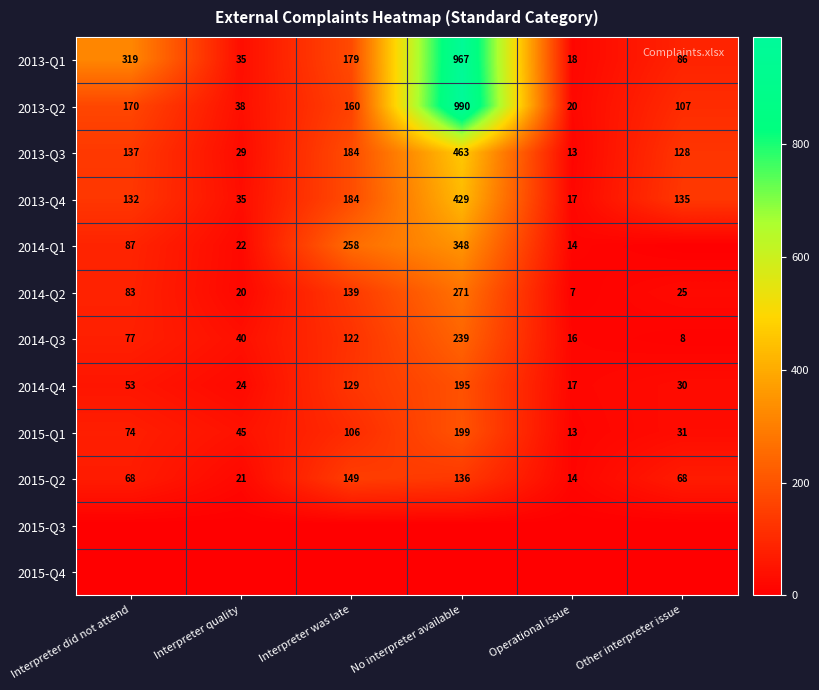

Which category has the lowest value in the 2014-Q4 series?

Operational issue